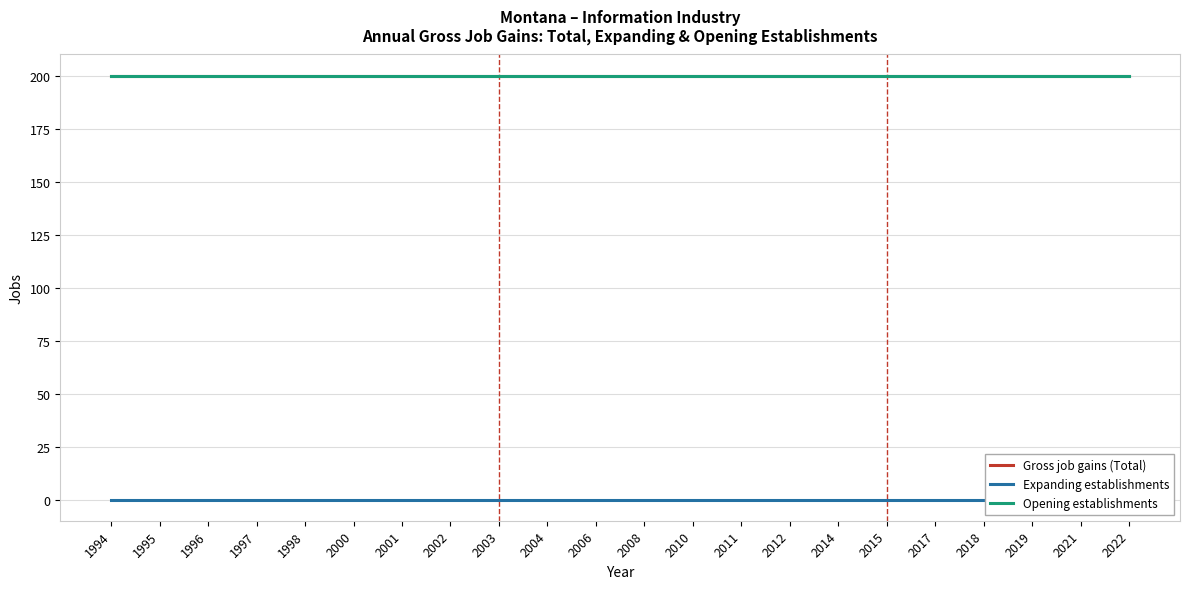

Does the chart display data point markers on the line(s)?

No